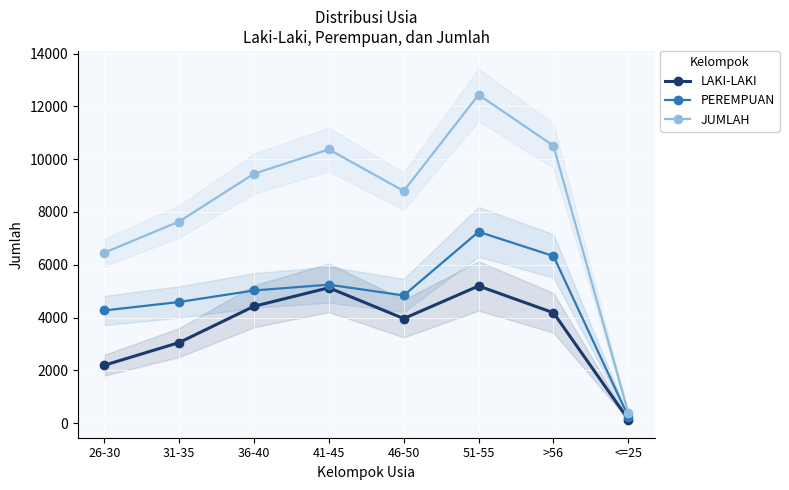

Which series has the largest total across all categories?

JUMLAH